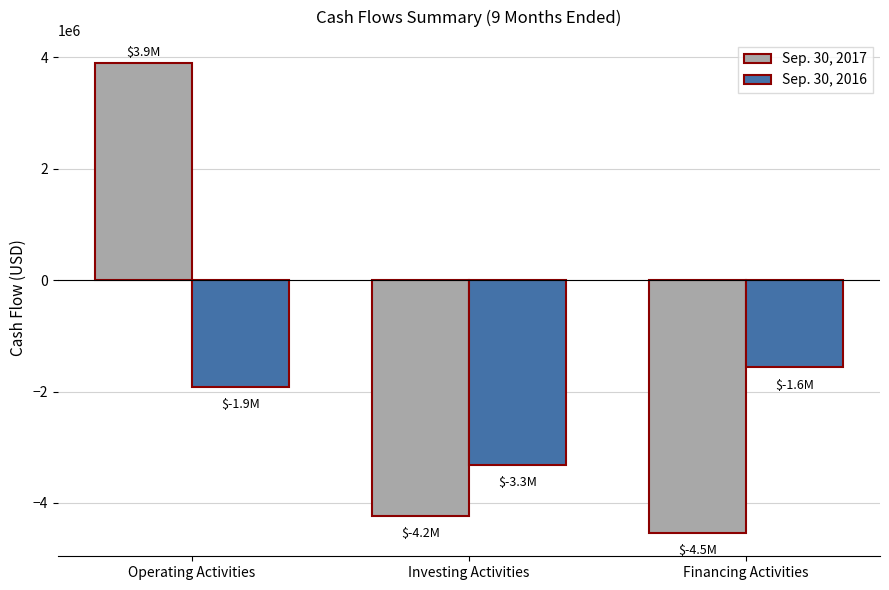

The value of Sep. 30, 2016 at Operating Activities is -2524841. True or false?

False